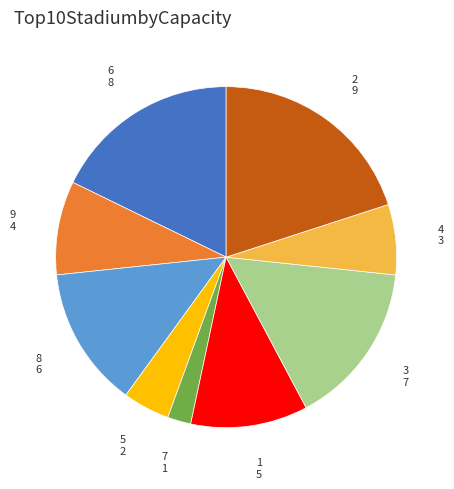

Is there any slice that represents more than half of the pie?

No